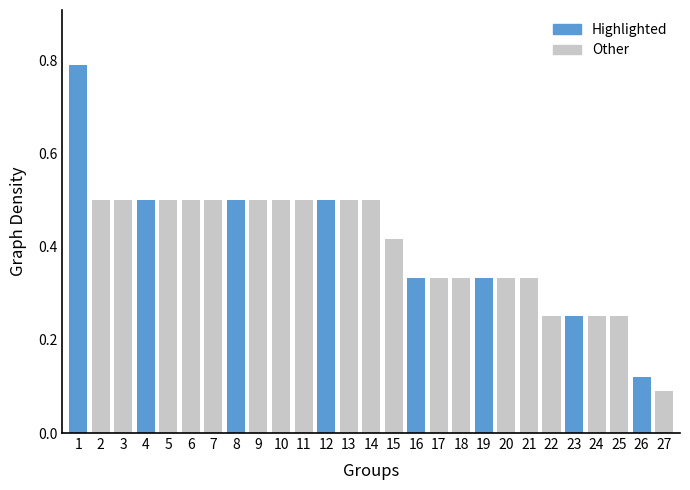

How many series are shown in this chart?

1